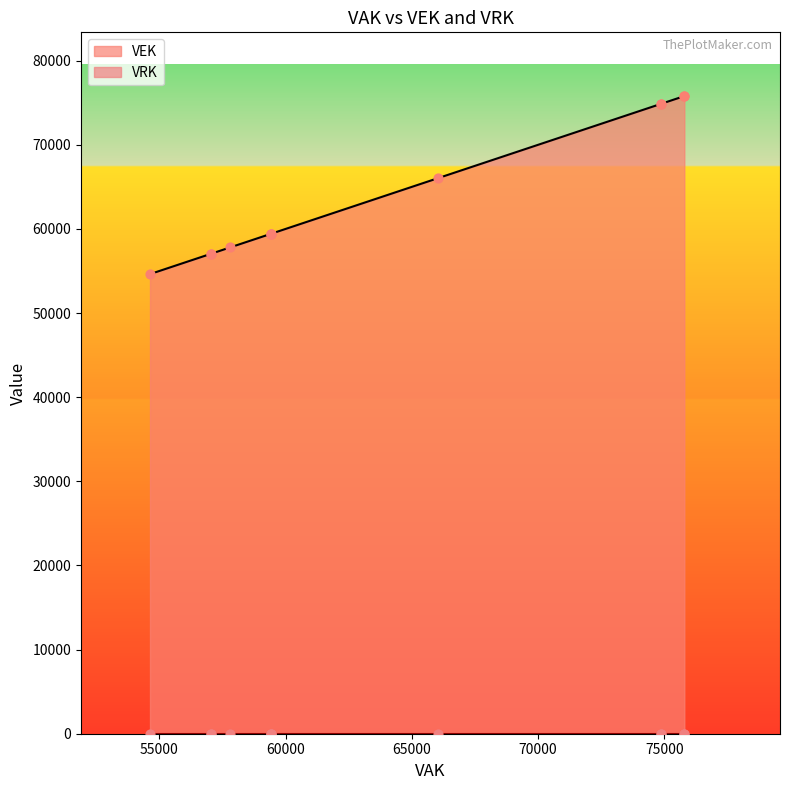

What are all the series names shown in the legend?

VEK, VRK